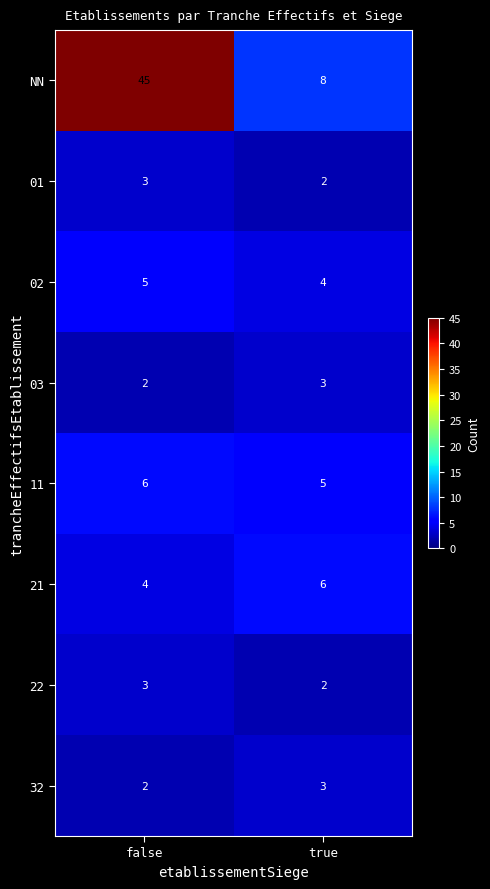

At which category is the sum across all series the highest?

false